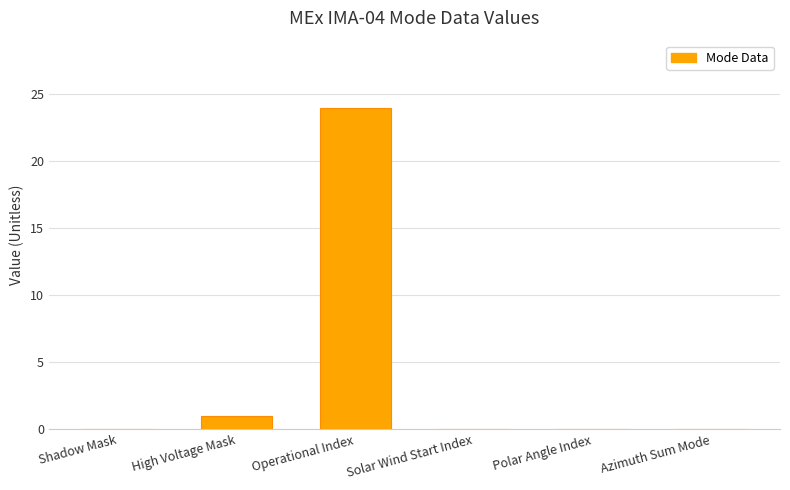

Count the number of data series in this chart.

1